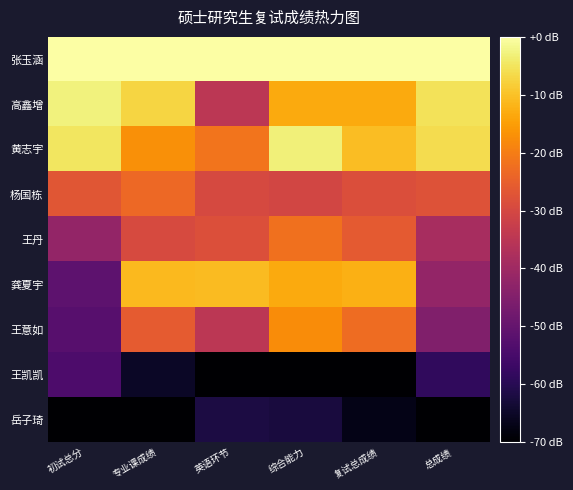

Which series changed the most between 初试总分 and 复试总成绩?

龚夏宇